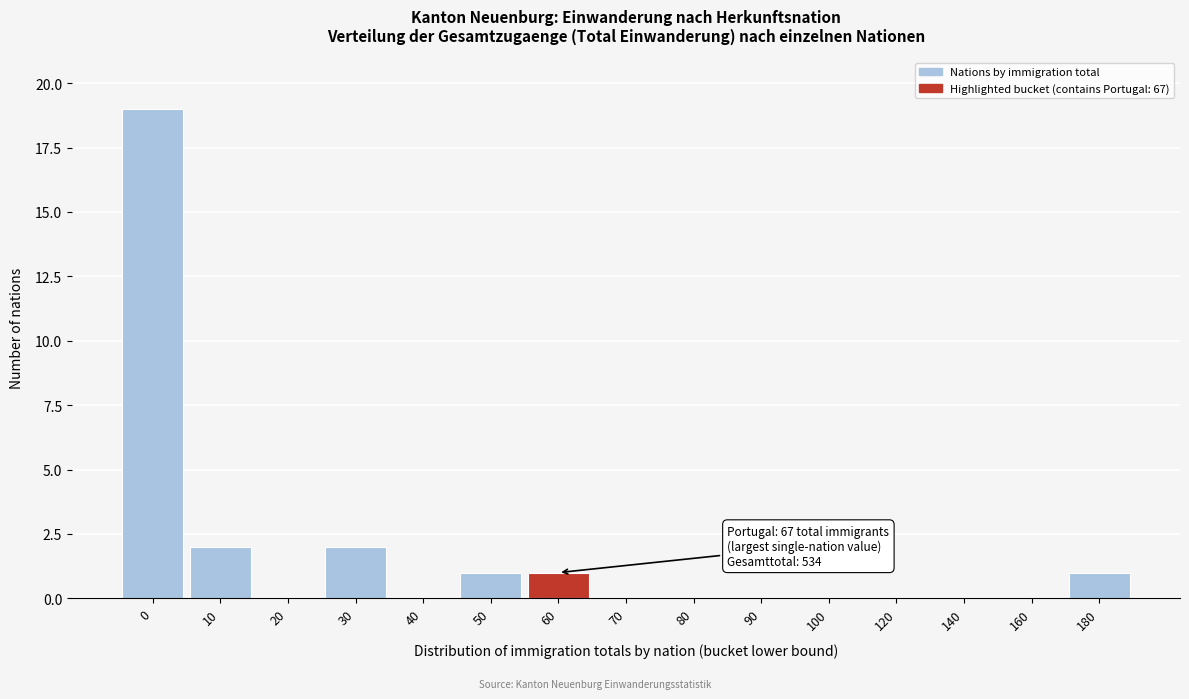

Reading left to right, list all the values displayed in this chart.

0=19	10=2	20=0	30=2	40=0	50=1	60=1	70=0	80=0	90=0	100=0	120=0	140=0	160=0	180=1